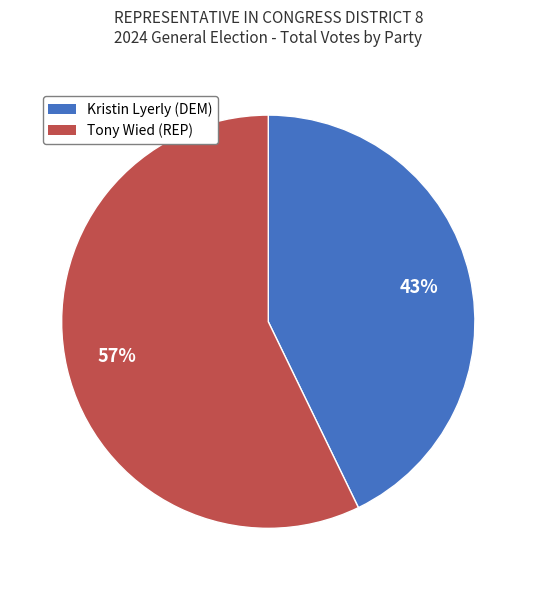

To the nearest percent, what percentage of the pie is Tony Wied (REP)?

57%